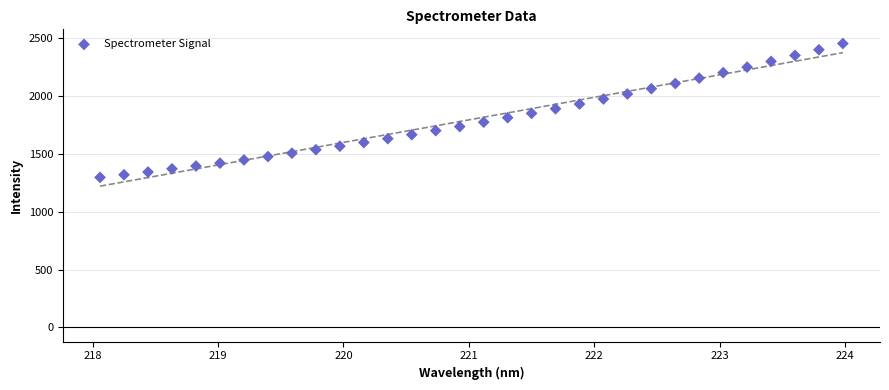

What is the range of X values (max minus min)?

5.9